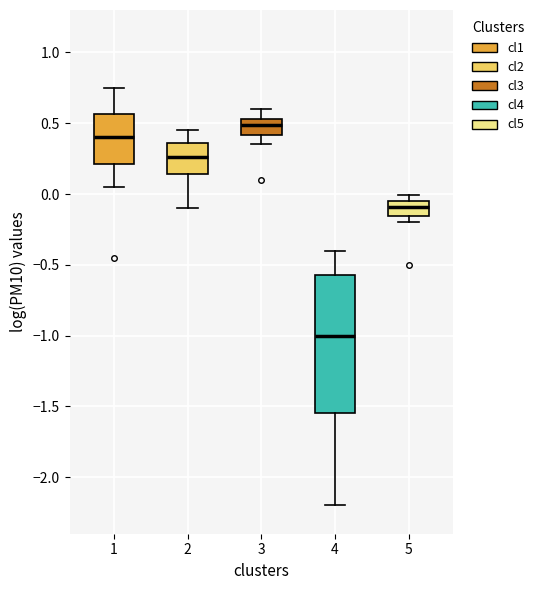

Where is the lower edge of the box at x = 4 on the y-axis? The values are not printed on the chart, so give them approximately, as read against the axis.

-1.55